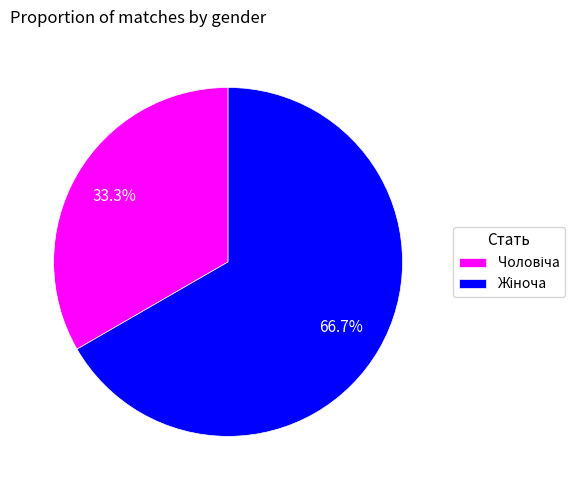

Is there a majority slice in this chart?

Yes